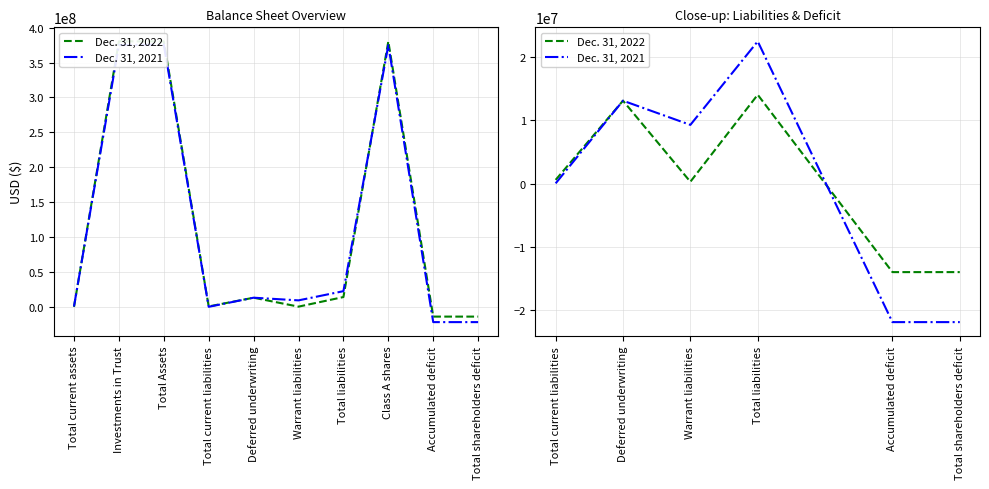

What is the difference between the Dec. 31, 2022 values at Total current liabilities and Accumulated deficit?

14571044